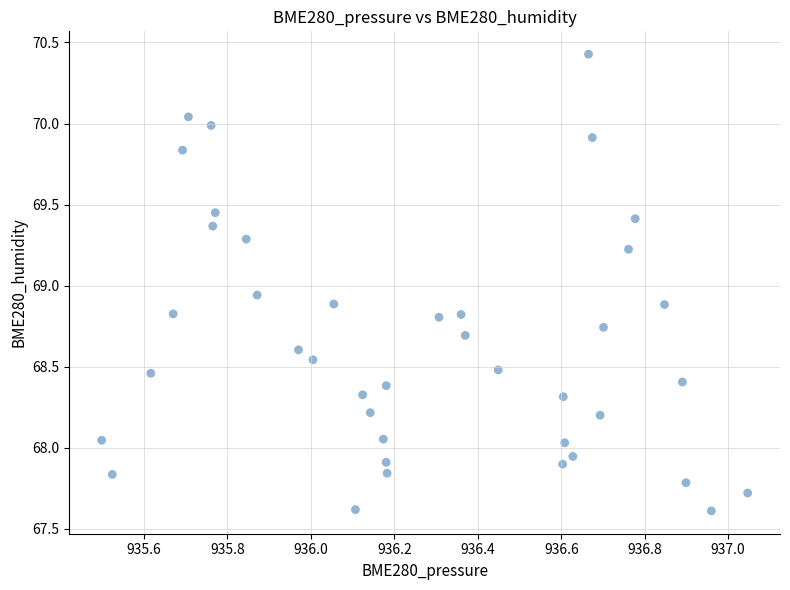

What is the range of Y values (max minus min)?

2.8